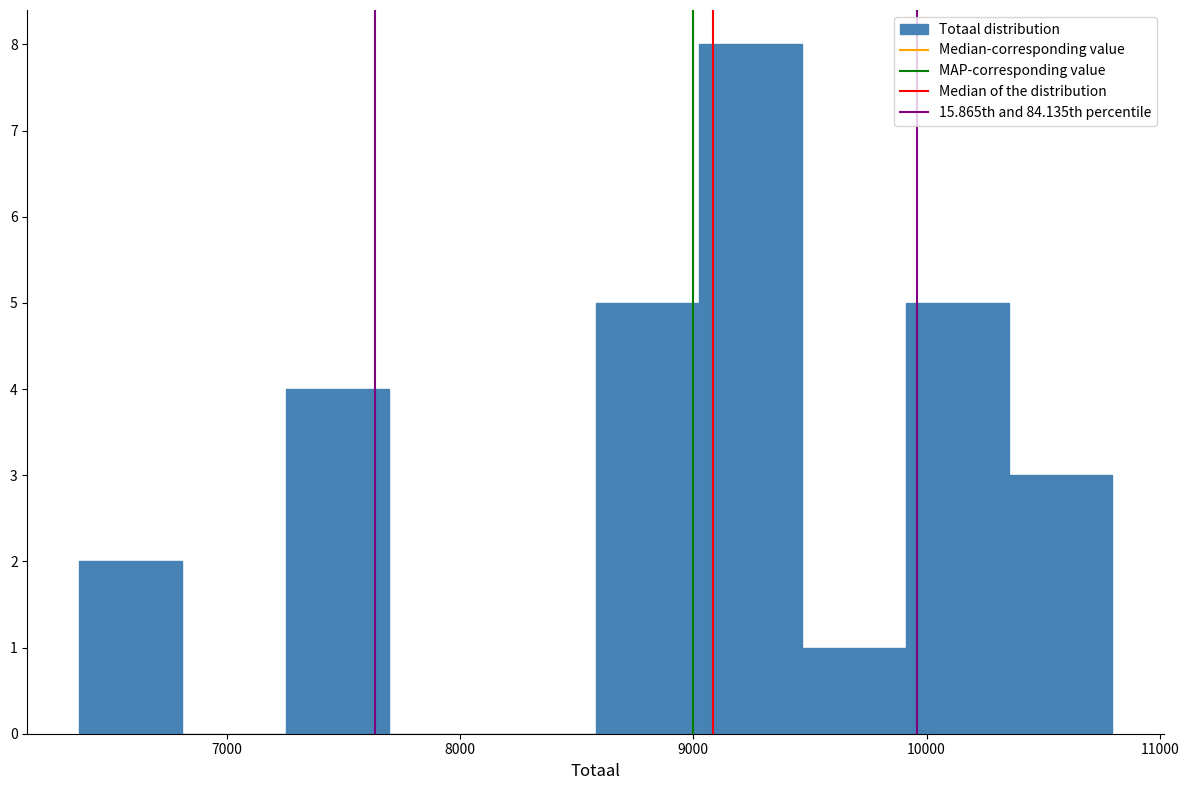

Over which range of the x-axis is the bar tallest?

9000 to 9500